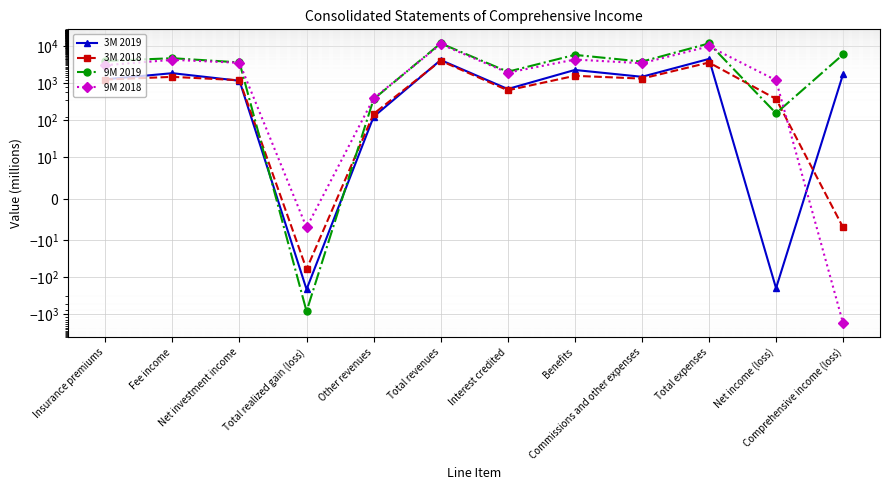

Which series has the largest range (max minus min)?

9M 2018